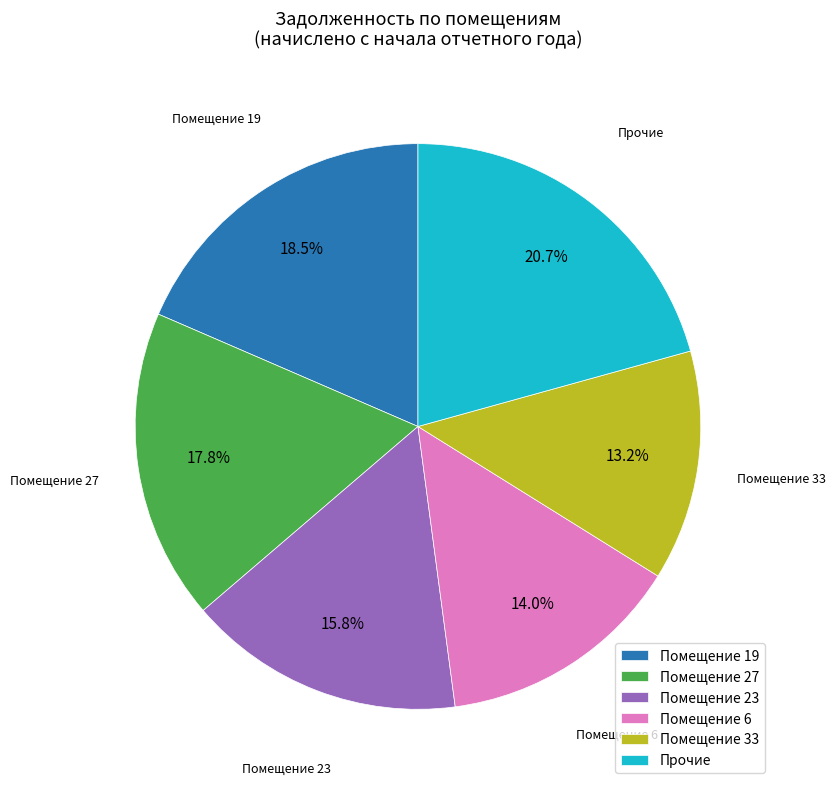

How many segments does this pie chart have?

6